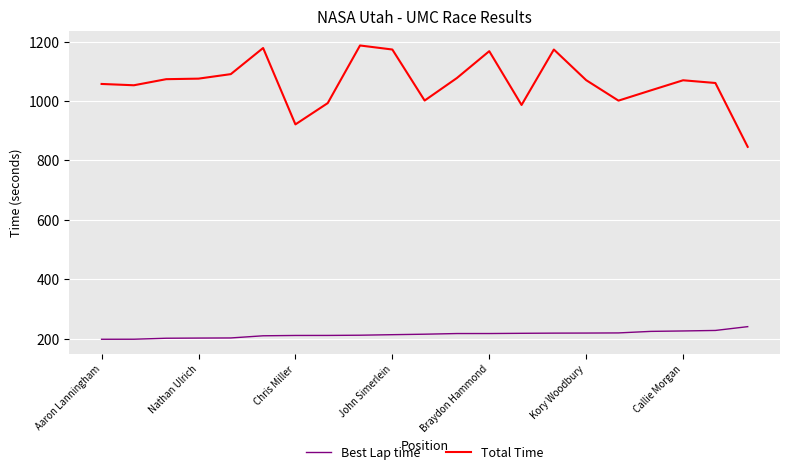

How many values in the Best Lap time series exceed 214?

11